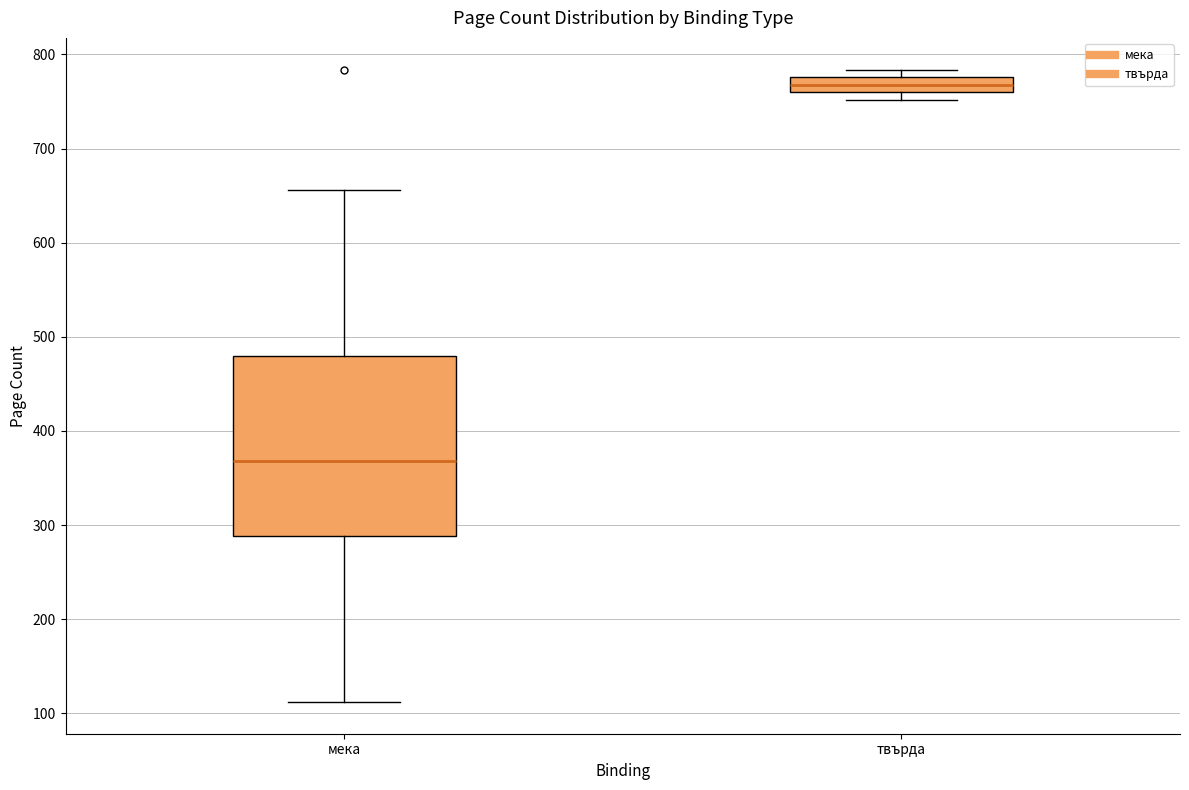

Where does the upper whisker of the box for мека end on the y-axis? The values are not printed on the chart, so give them approximately, as read against the axis.

660